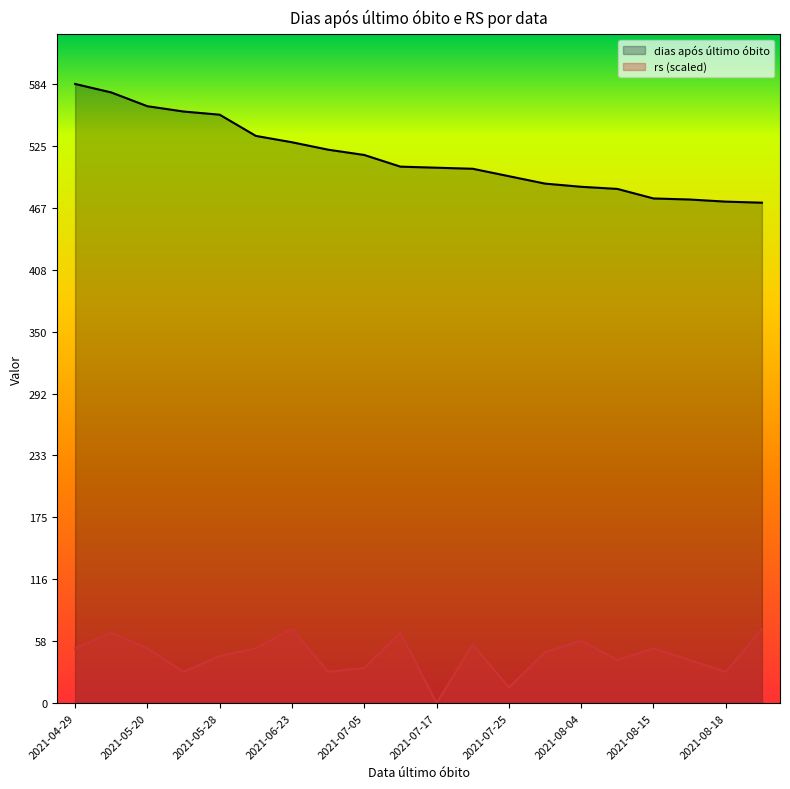

How many distinct data groups are displayed?

2